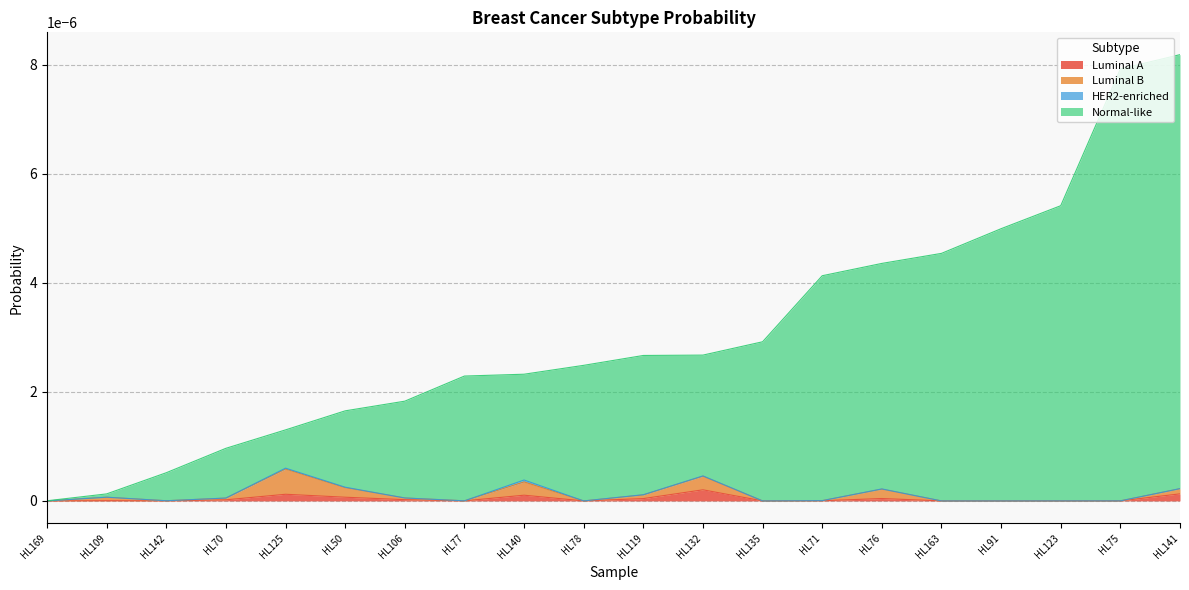

True or false: Luminal A and Normal-like cross at least once.

False